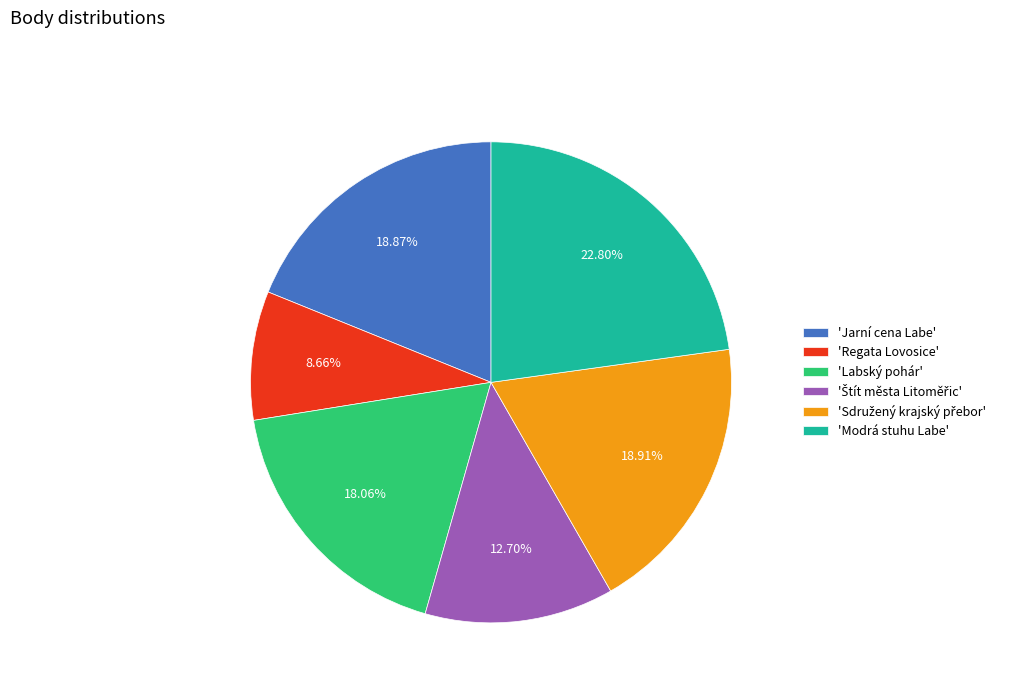

Does 'Jarní cena Labe' account for over 50% of the chart?

No